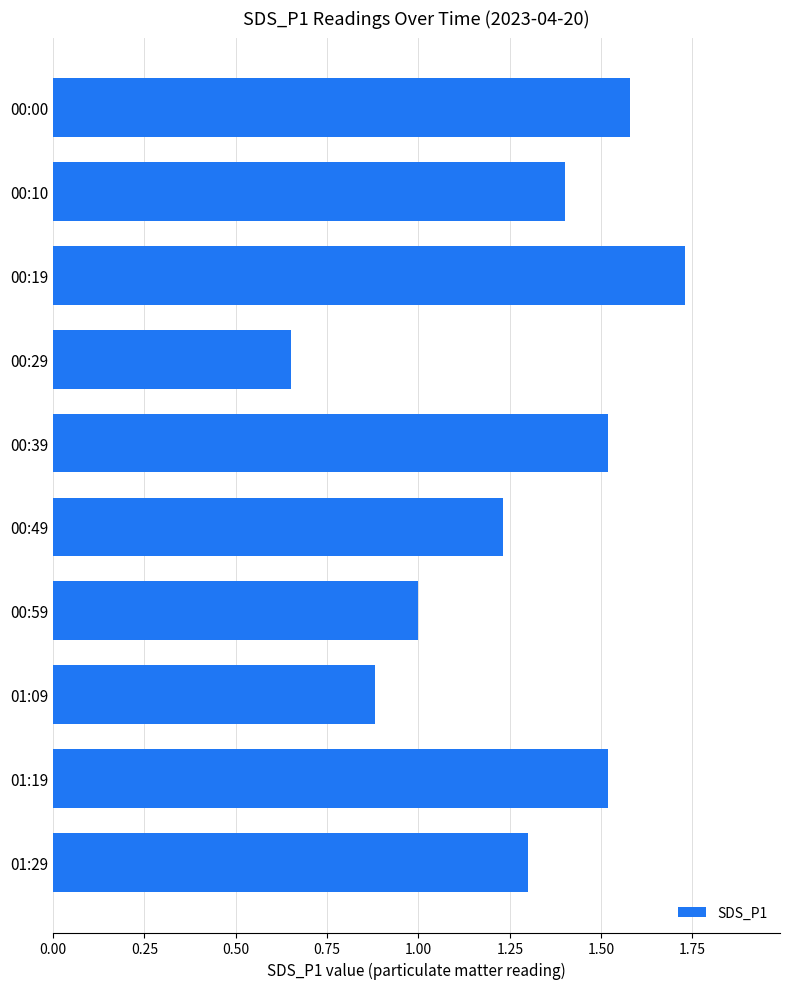

What is the difference between the maximum and minimum values?

1.1